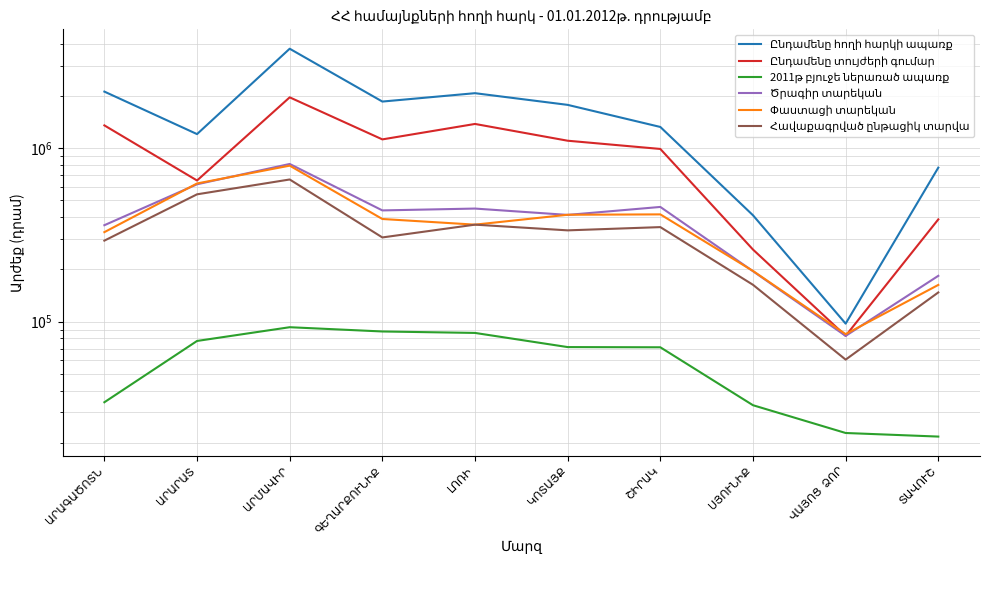

List the series in order of their peak value, lowest first.

2011թ բյուջե ներառած ապառք, Հավաքագրված ընթացիկ տարվա, Փաստացի տարեկան, Ծրագիր տարեկան, Ընդամենը տույժերի գումար, Ընդամենը հողի հարկի ապառք